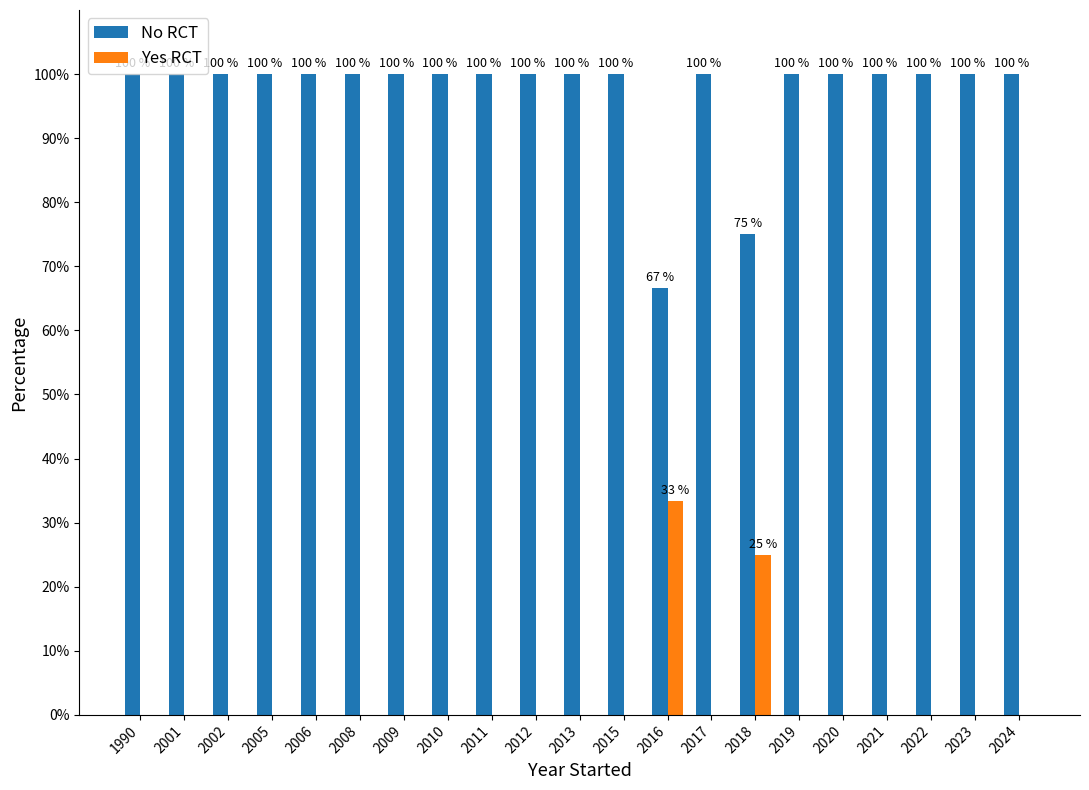

What is the total value across all series at 2013?

100.0